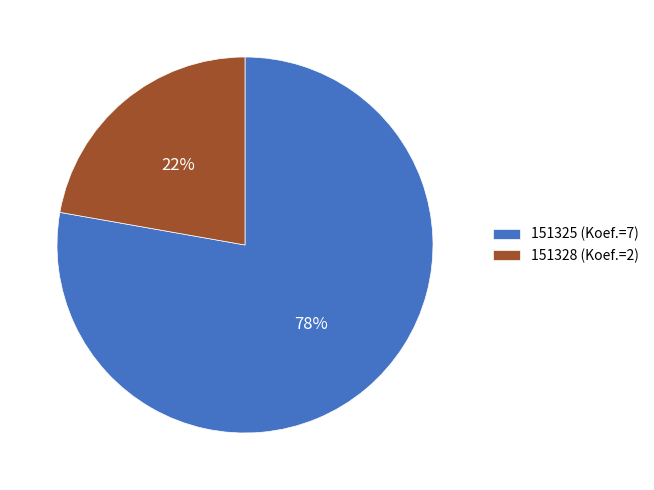

To the nearest percent, what portion does 151325 represent?

78%